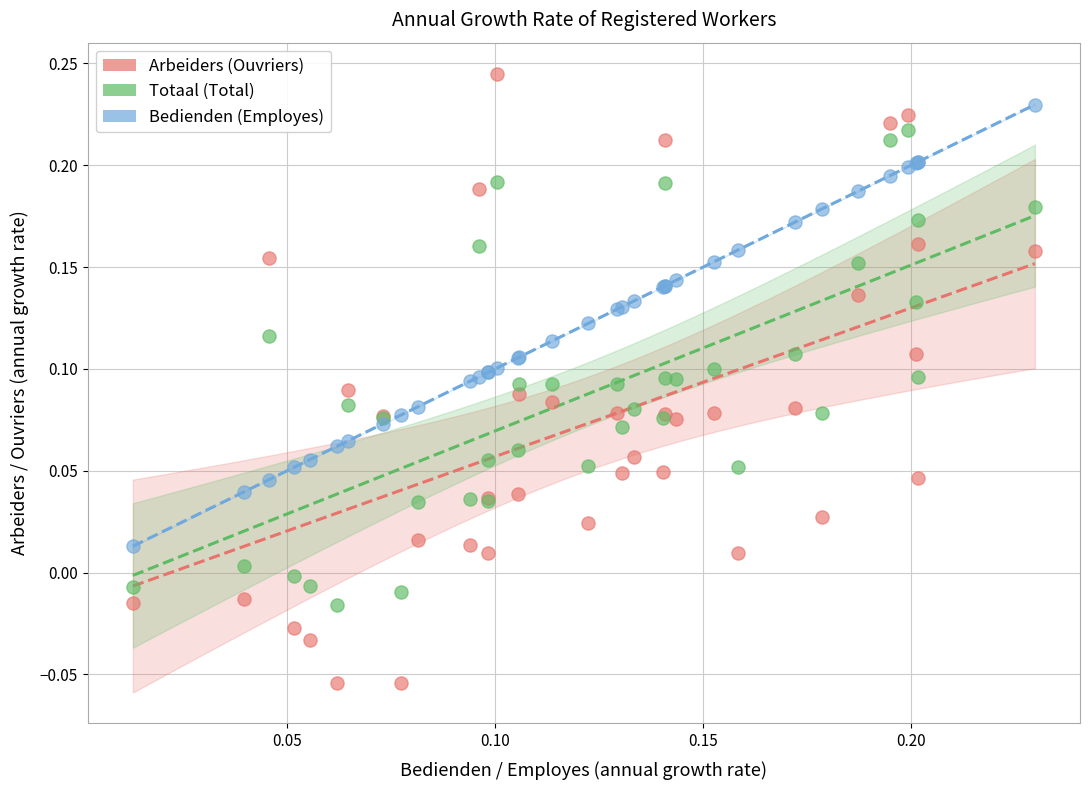

Which series contains the lowest Y value?

Arbeiders (Ouvriers)